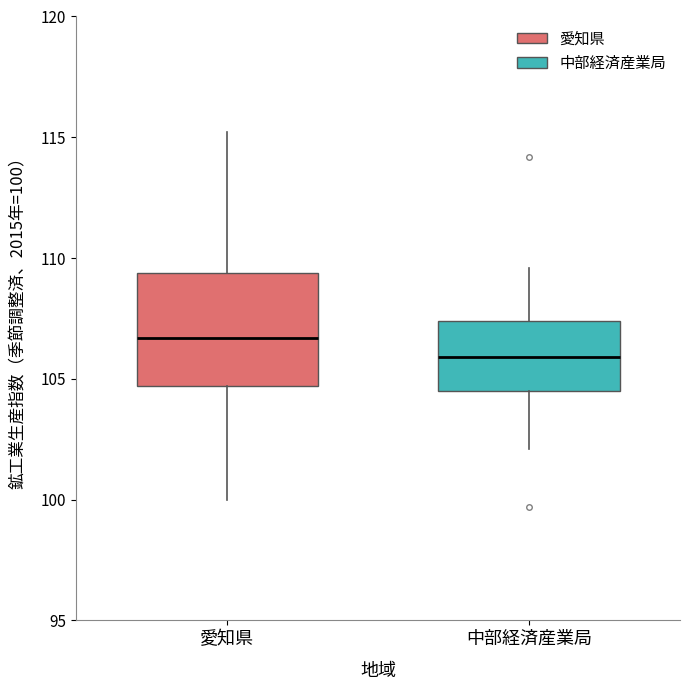

Which box has the lowest median line?

中部経済産業局